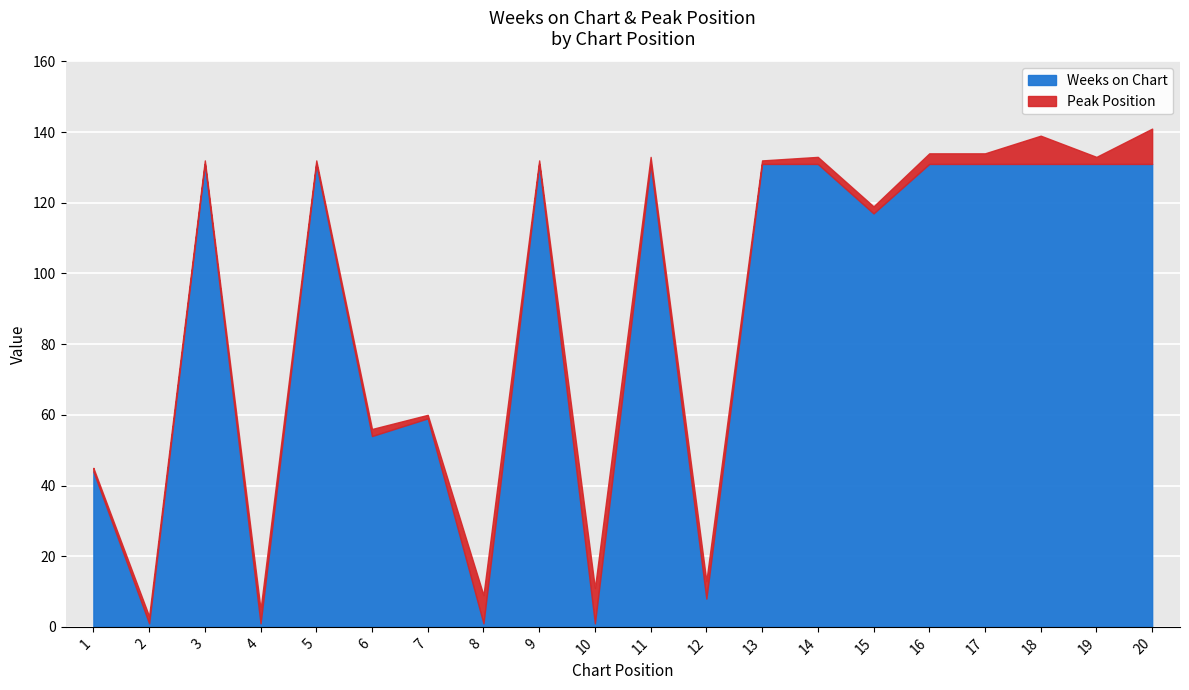

What is the value of the Peak Position point at the 9th from the left?

1